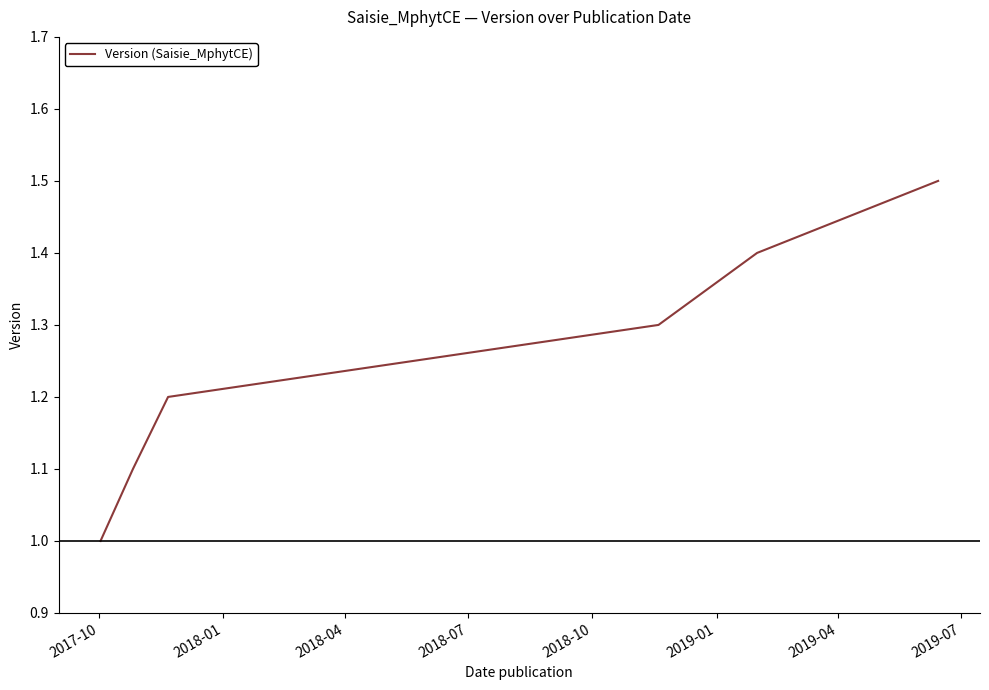

What is the smallest value displayed?

1.0